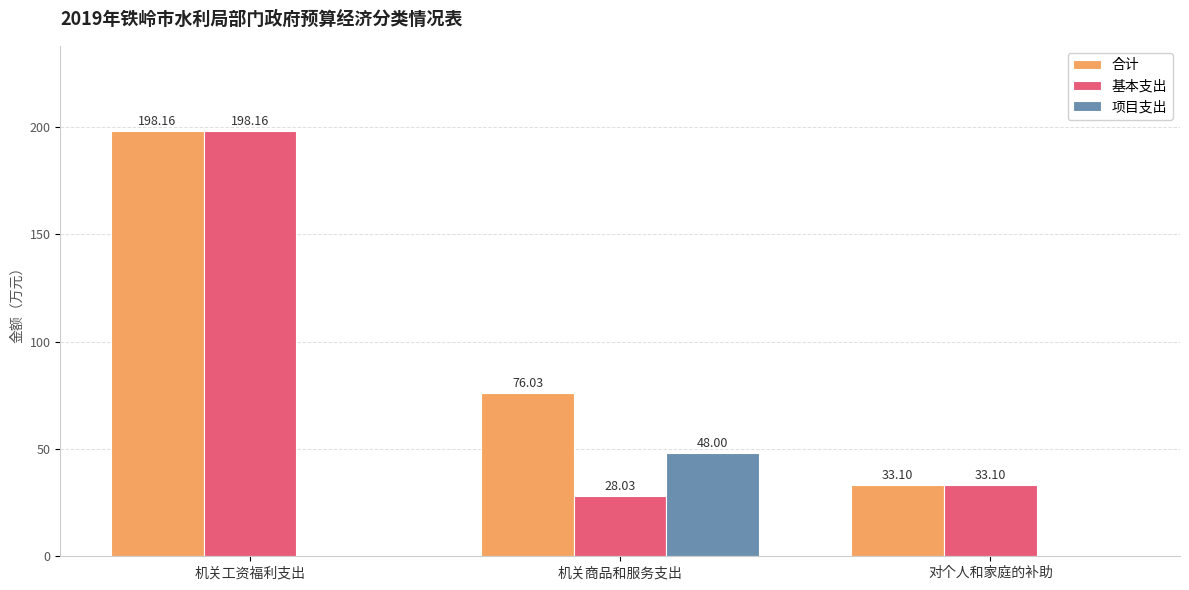

What is the maximum value for 基本支出?

198.2